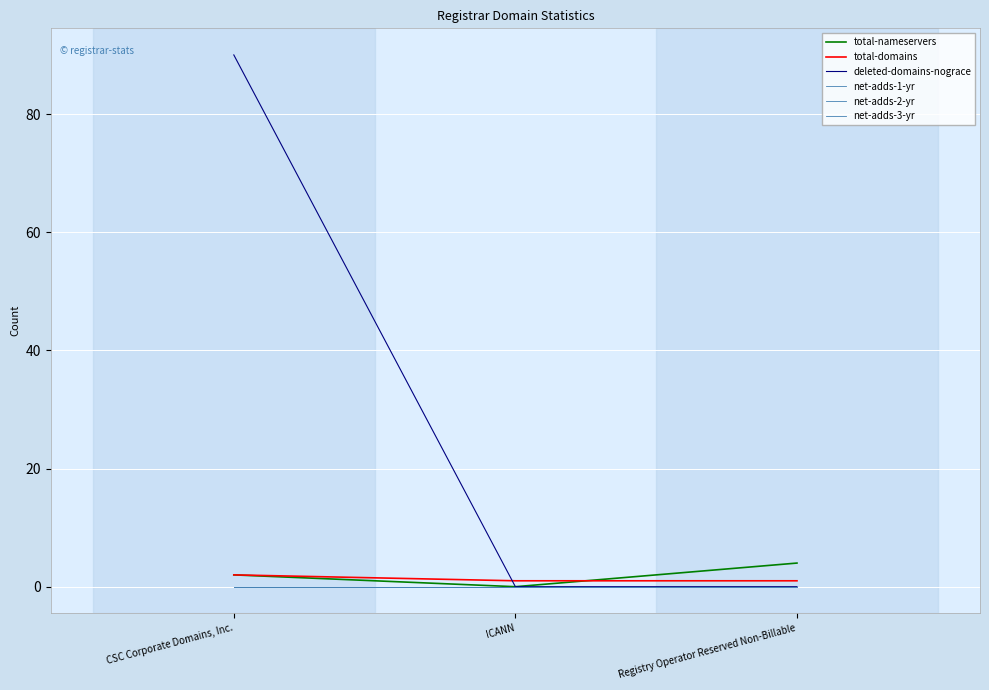

At which label does net-adds-2-yr reach its peak?

CSC Corporate Domains, Inc.